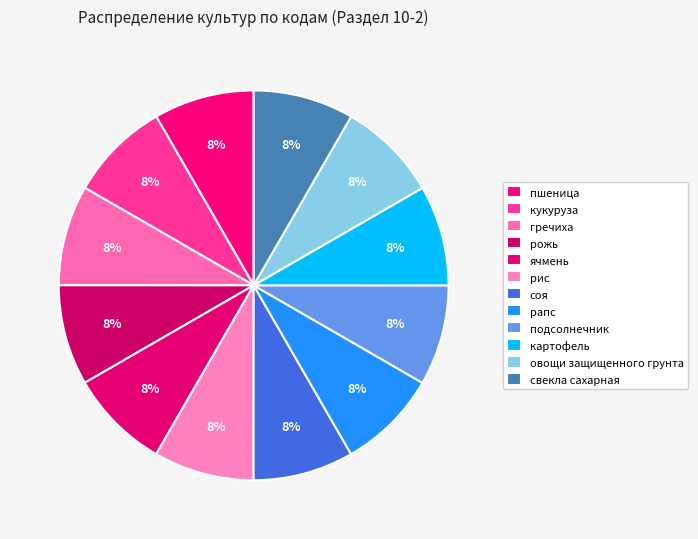

What is the smallest slice in the pie chart?

пшеница